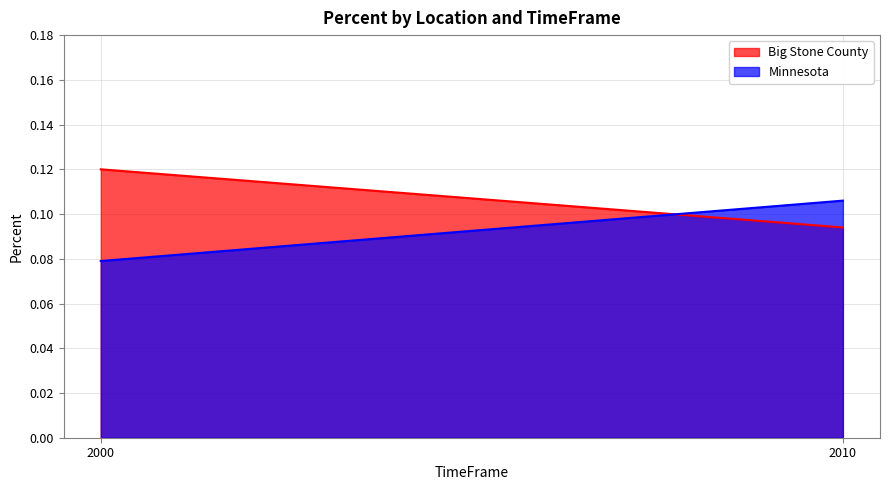

The value of Big Stone County at 2010 is 0.1. True or false?

True